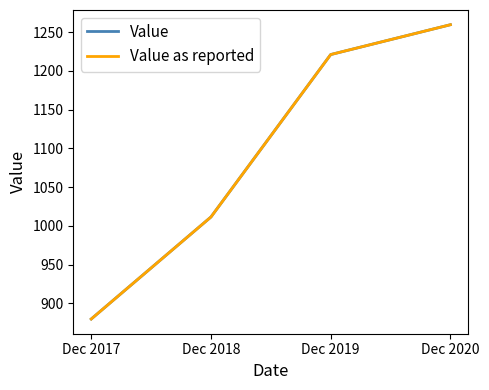

Is the value of Value as reported at Dec 2020 greater than the value of Value at Dec 2017?

Yes